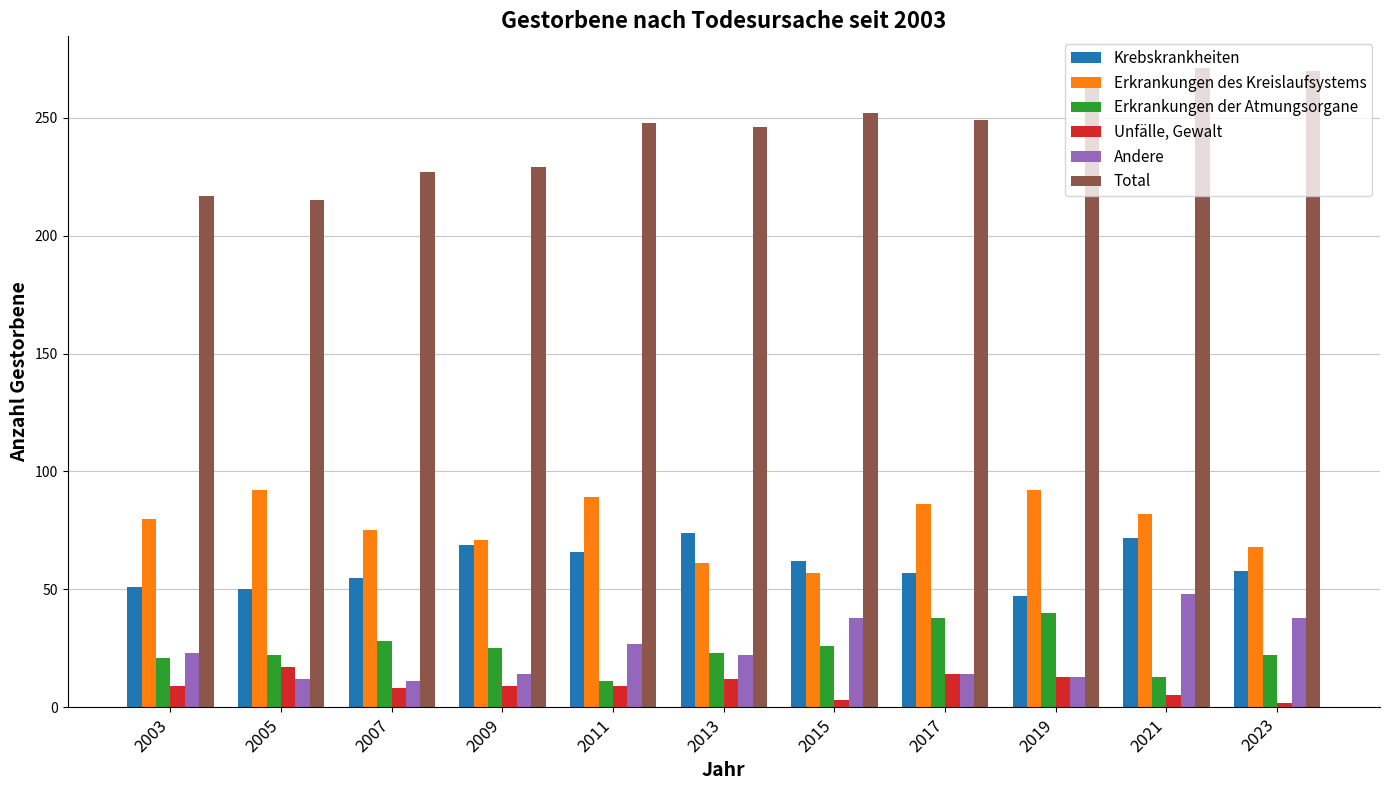

What is the value of the Andere bar at the 2nd from the left?

12